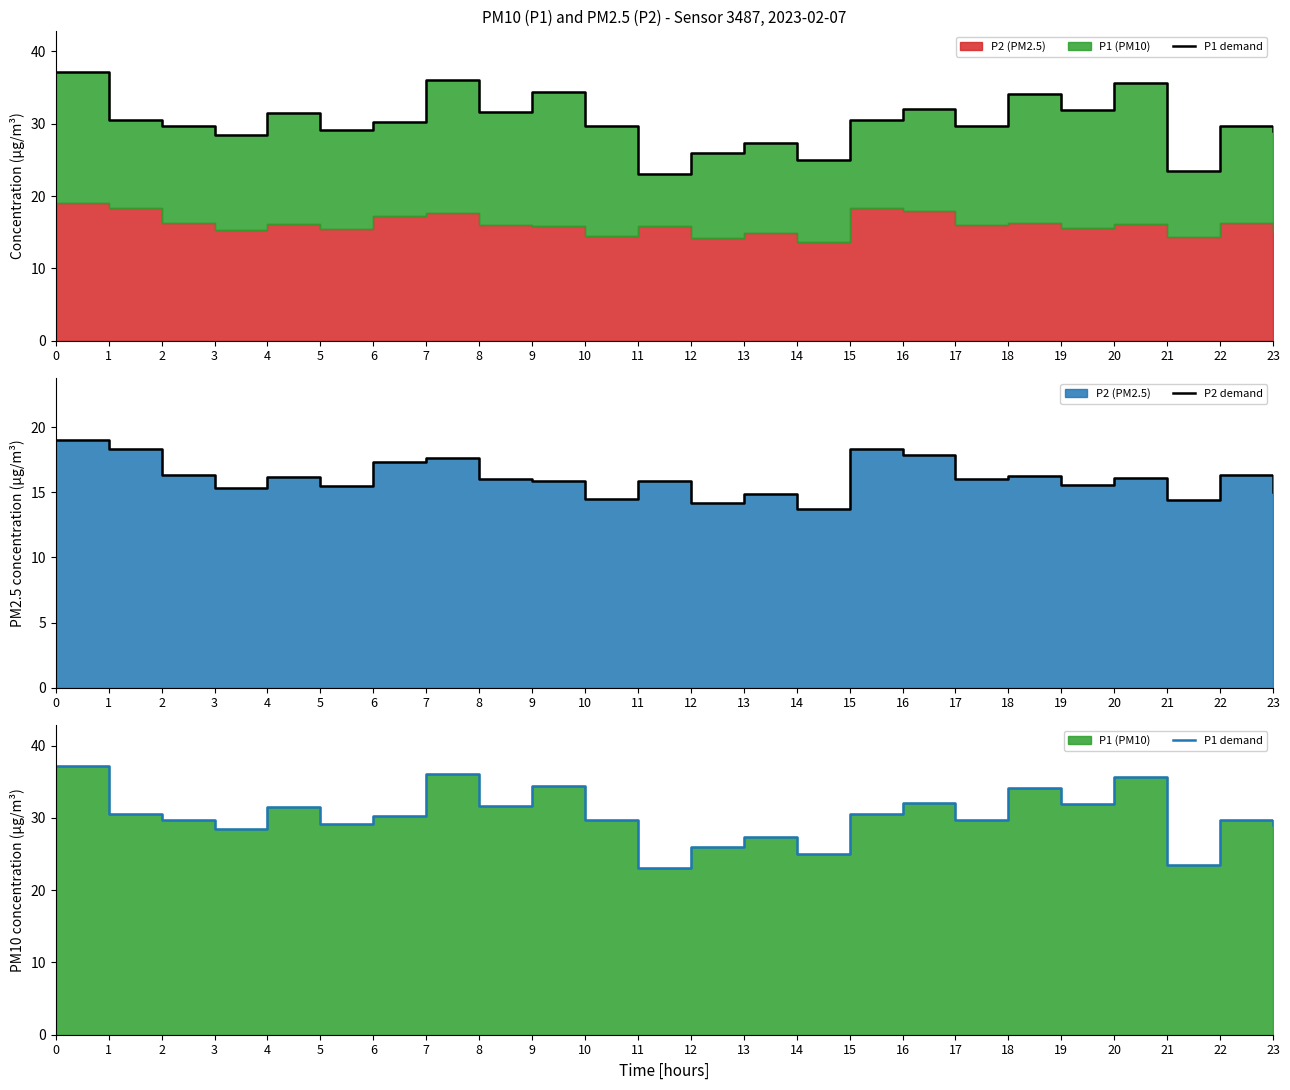

True or false: P2 demand and P1 demand cross at least once.

False